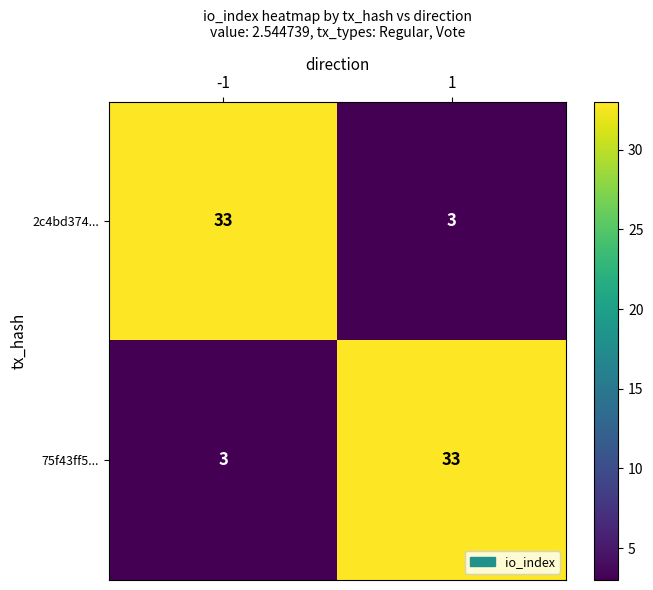

At -1, list the series in order from largest to smallest.

2c4bd374..., 75f43ff5...